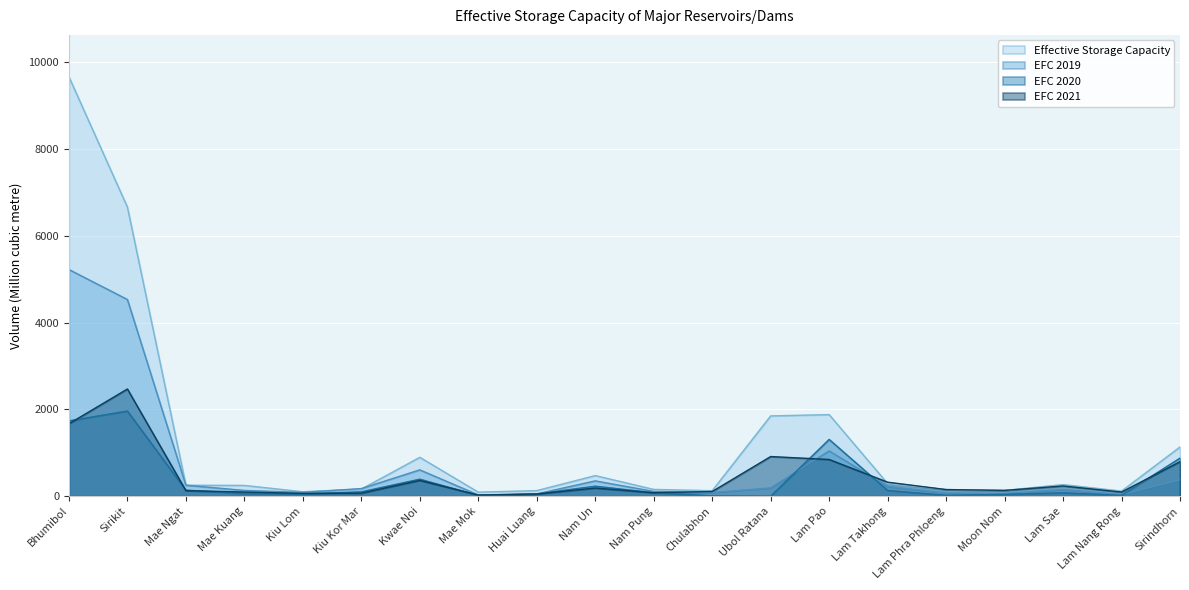

Which category has the lowest value in the EFC 2019 series?

Mae Mok